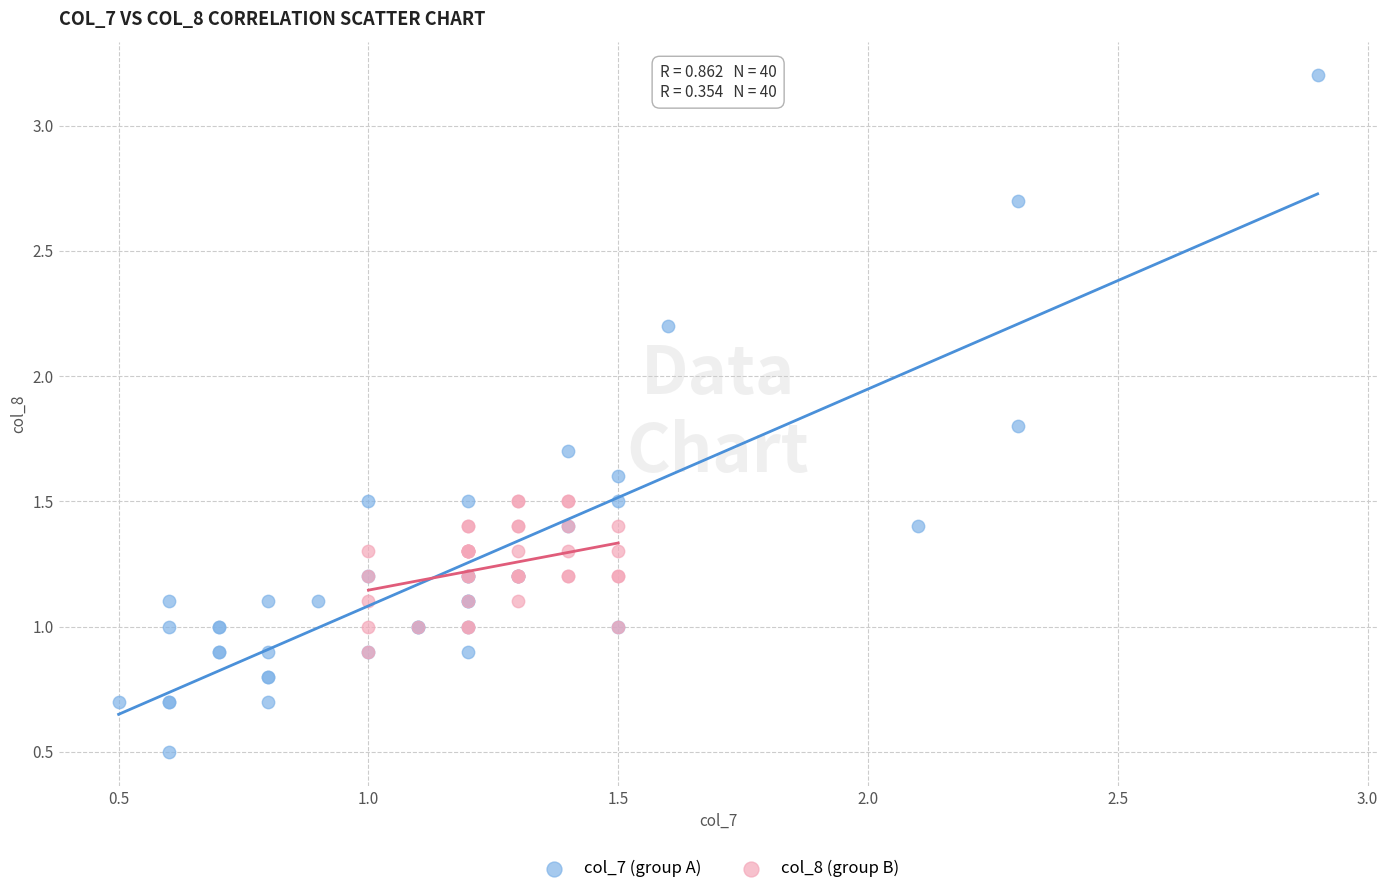

Which series has the widest spread of Y values?

col_7 (group A)